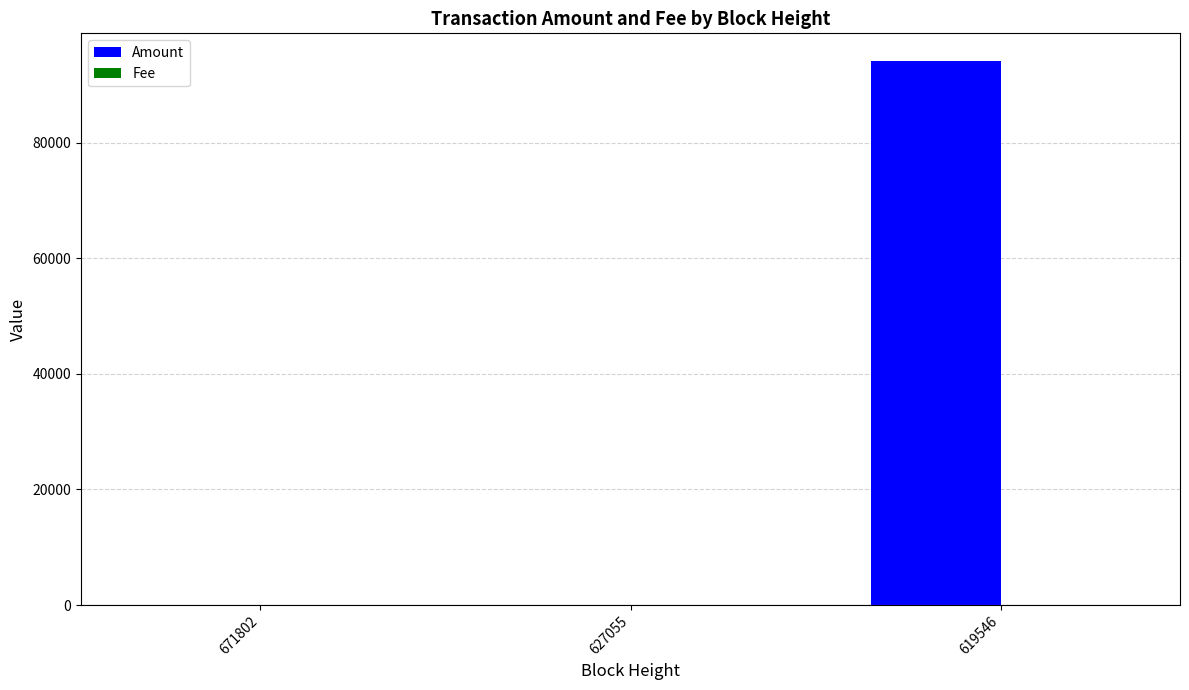

At which category is the sum across all series the highest?

619546